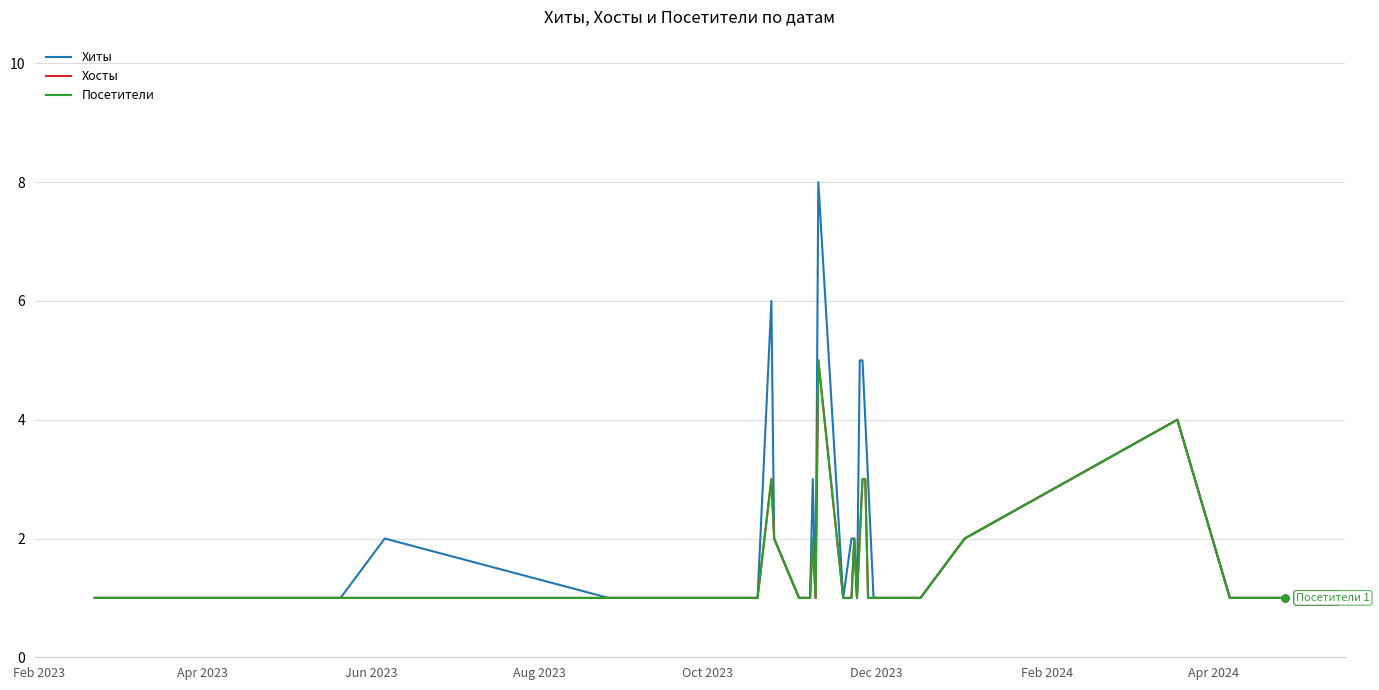

How many lines are shown in the chart?

3